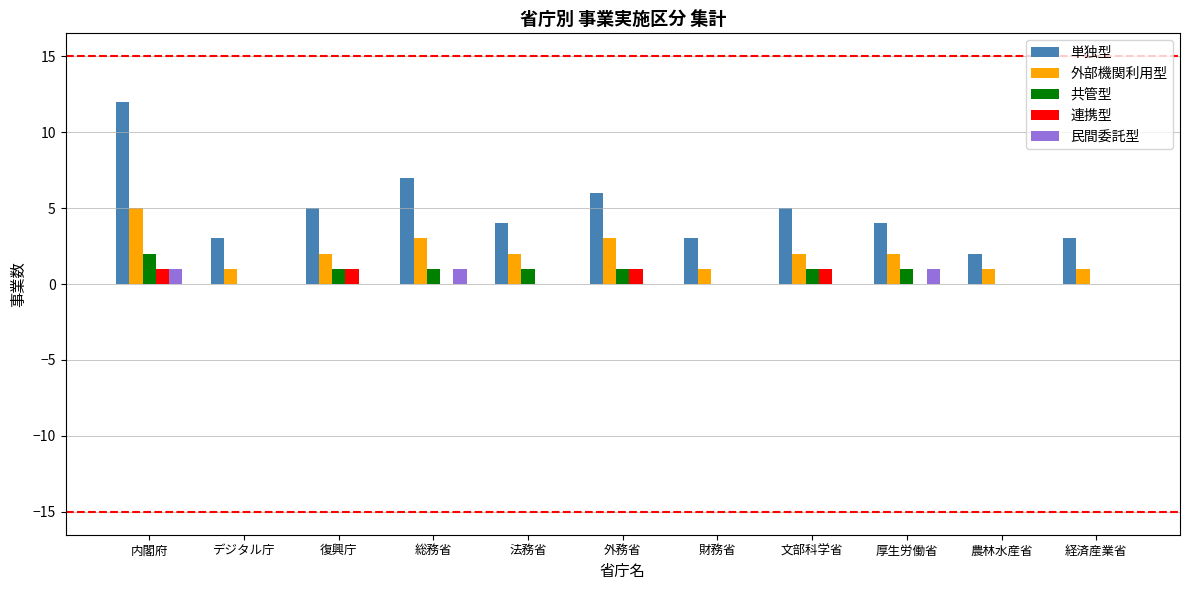

At which category is the sum across all series the highest?

内閣府